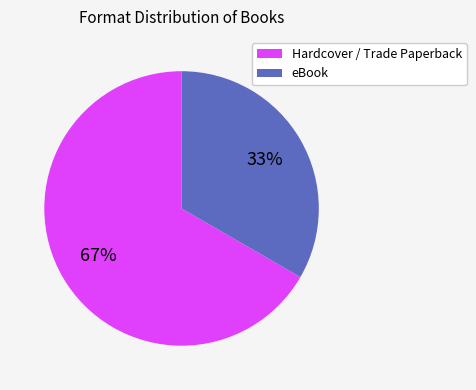

Is the sum of Hardcover and eBook greater than half?

Yes